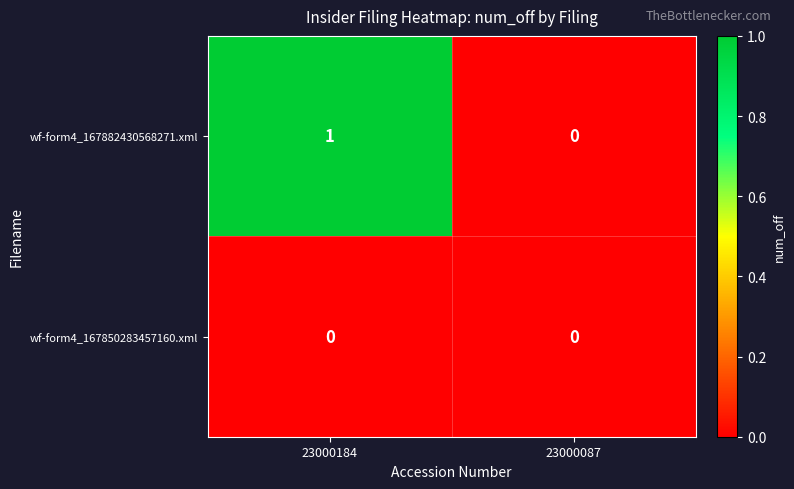

Which label corresponds to the largest value in the chart?

23000184